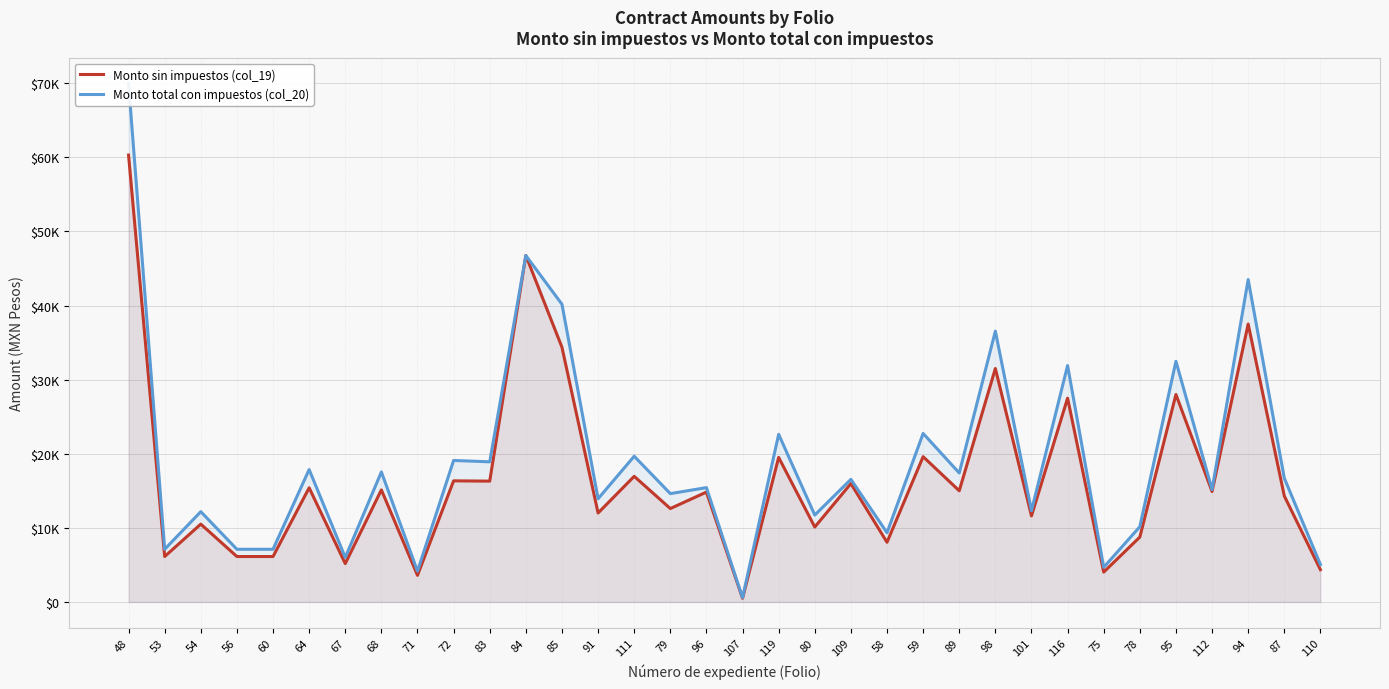

How many data points does each series have?

34